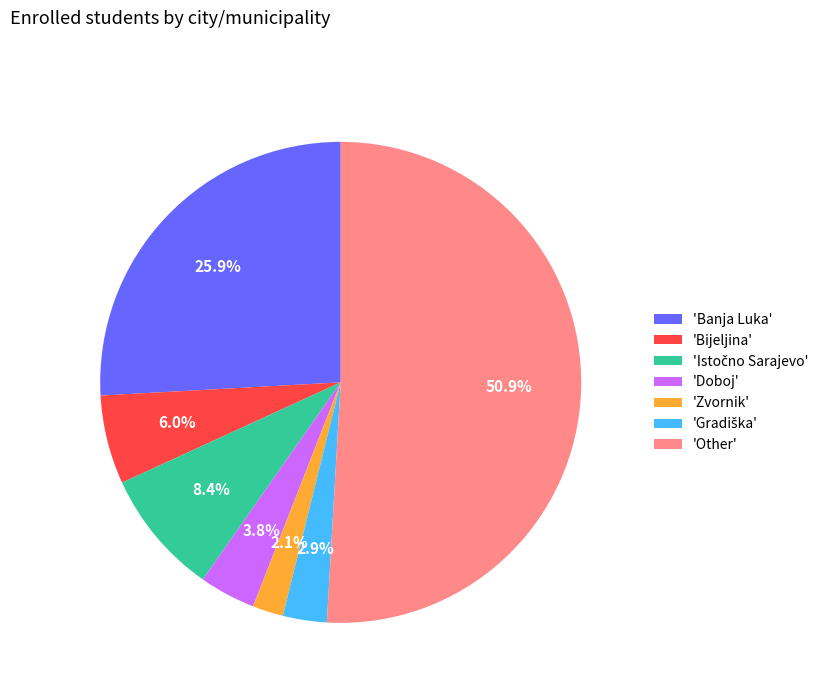

How many segments does this pie chart have?

7